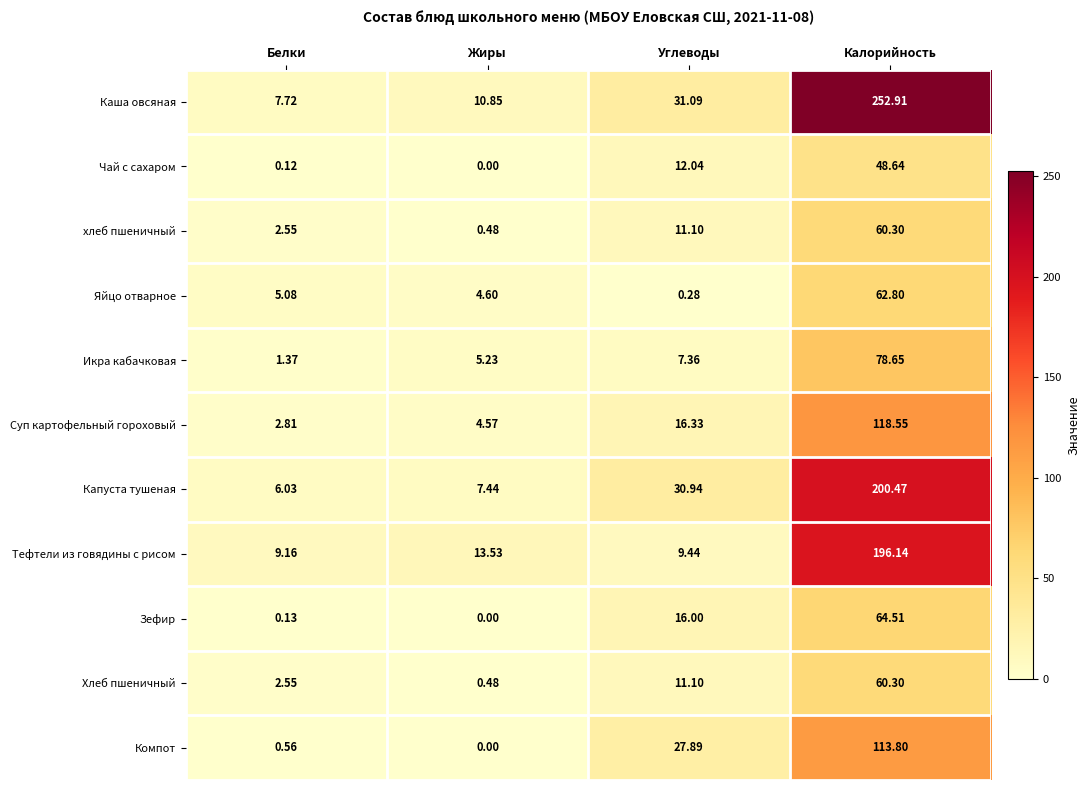

Rank the categories by хлеб пшеничный value from highest to lowest.

Калорийность, Углеводы, Белки, Жиры